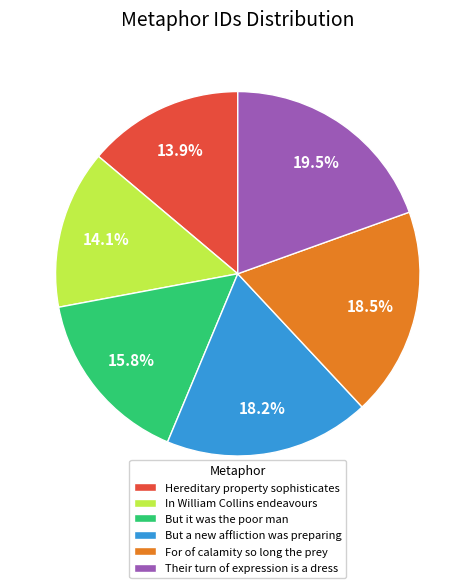

To the nearest percent, what is the difference between the largest and smallest slice percentages?

6%